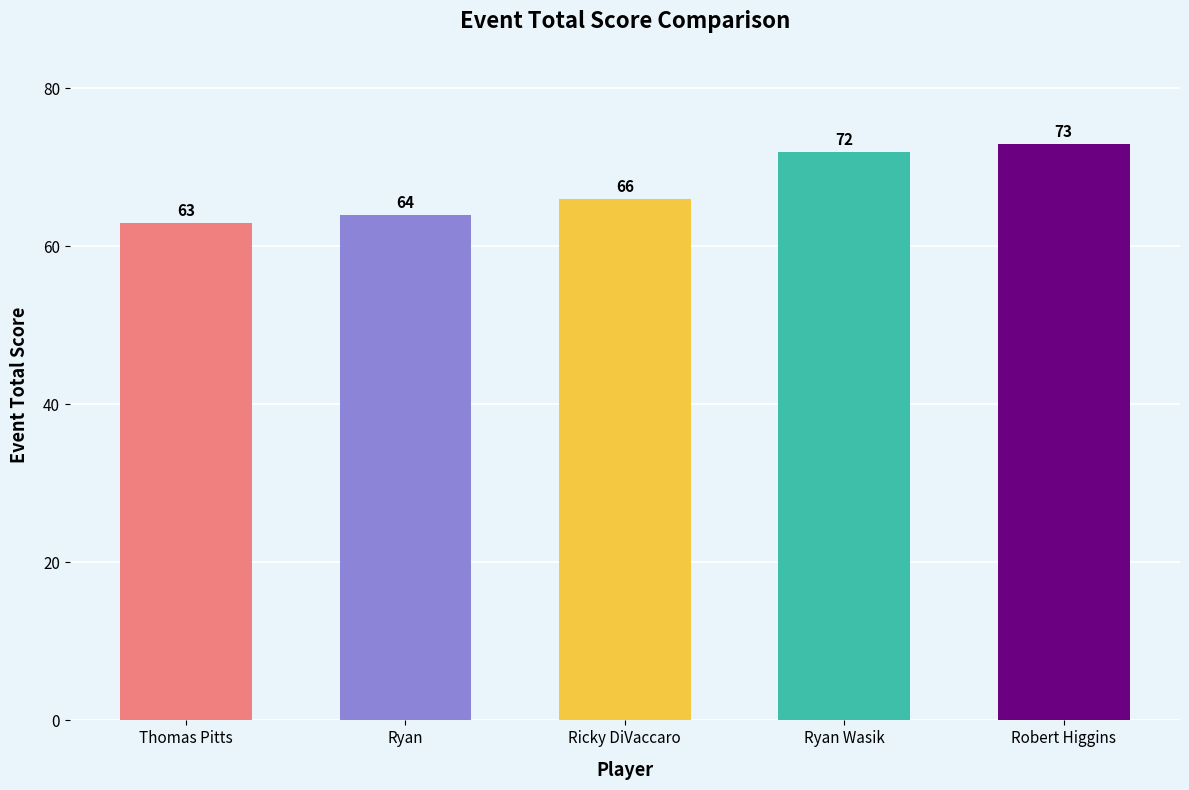

The chart shows a value of 101 at Ryan Wasik. True or false?

False